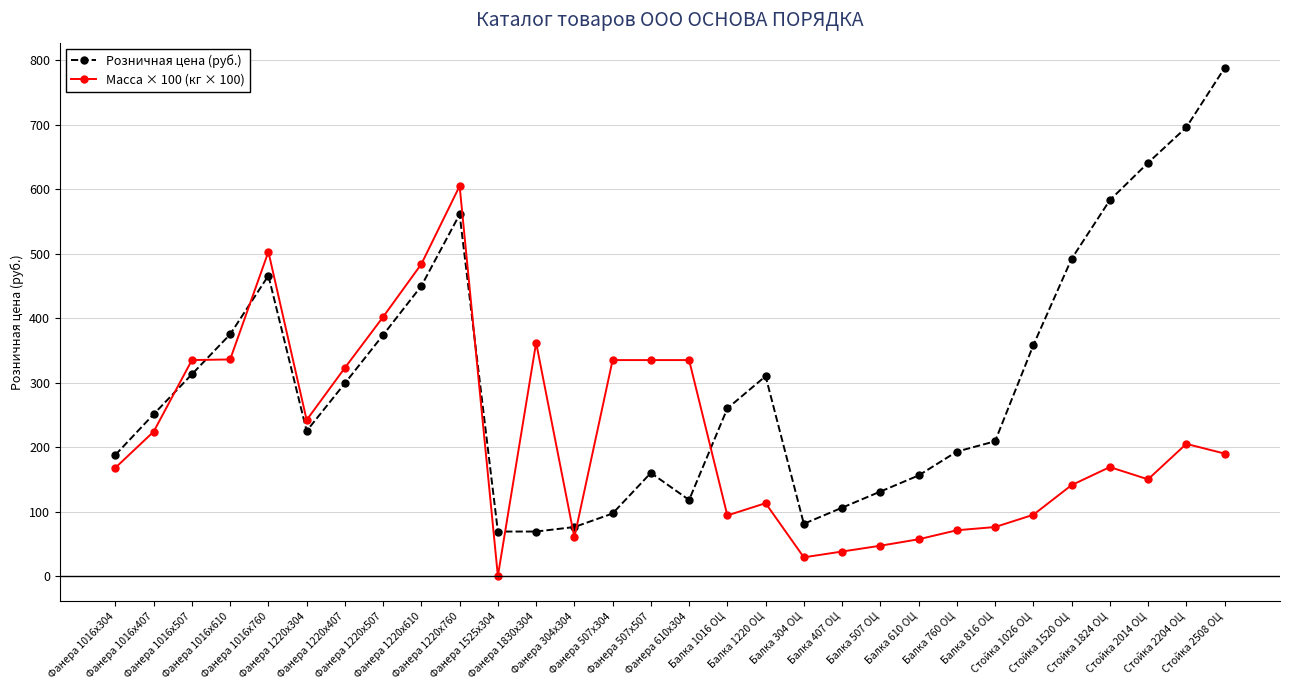

What is the sum of the Розничная цена (руб.) values at Стойка 2014 ОЦ and Фанера 1220х507?

1015.0